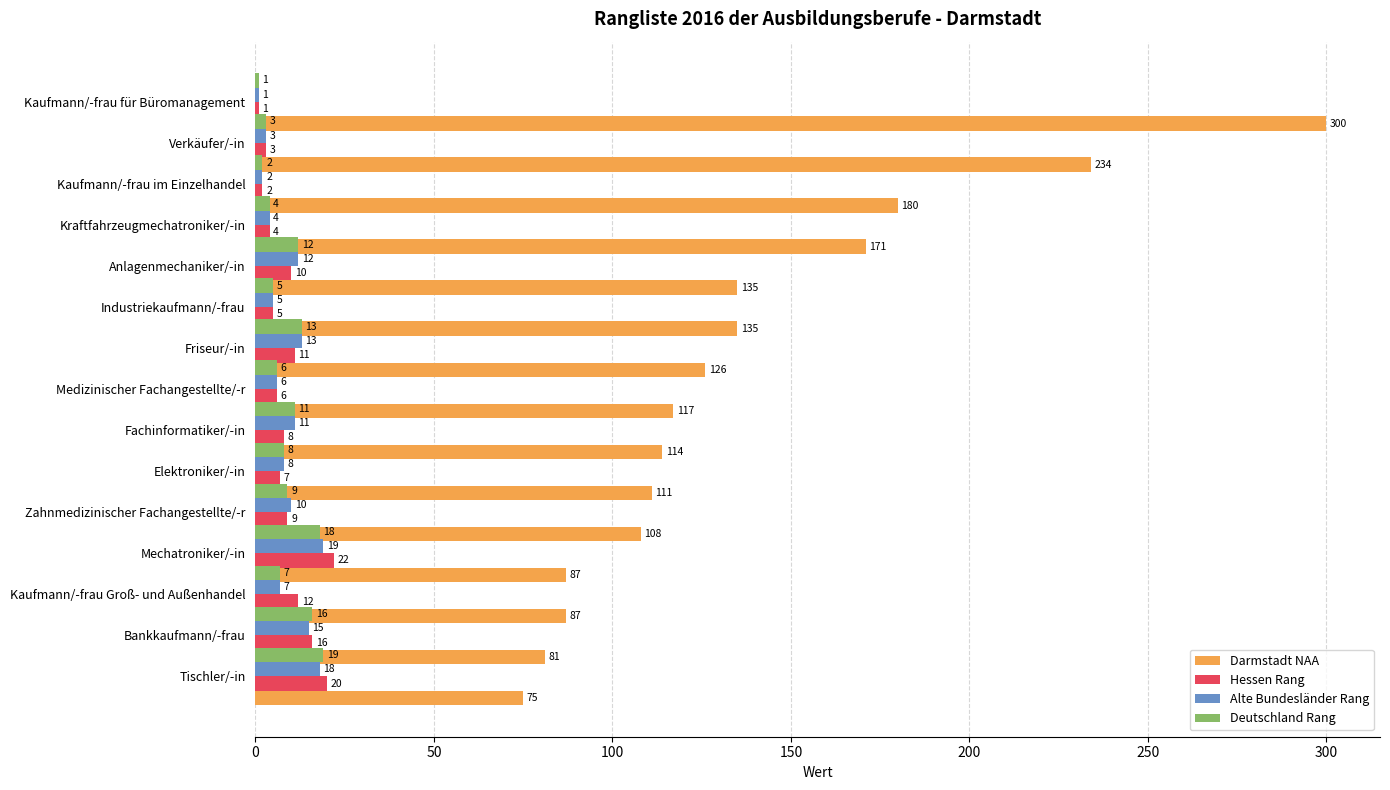

True or false: Alte Bundesländer Rang has a value of 10 at Zahnmedizinischer Fachangestellte/-r.

True